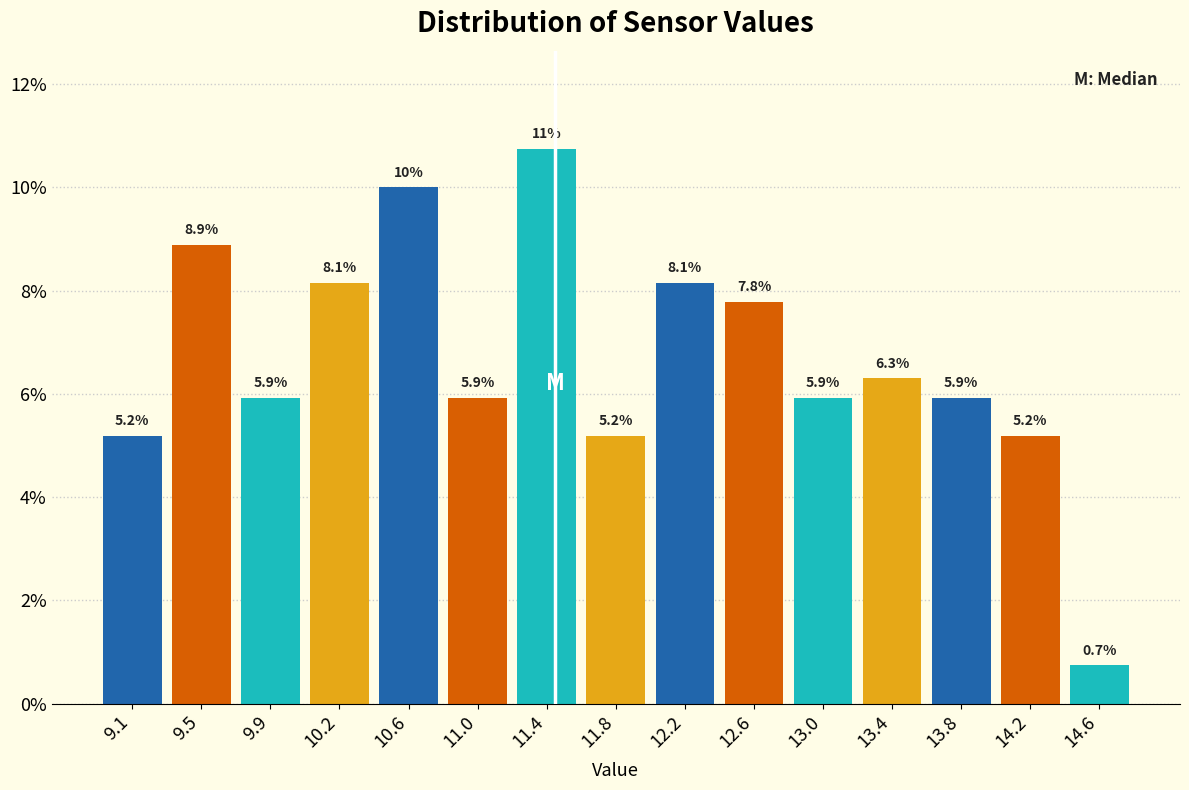

Over which range of the x-axis is the bar tallest?

11.25 to 11.60